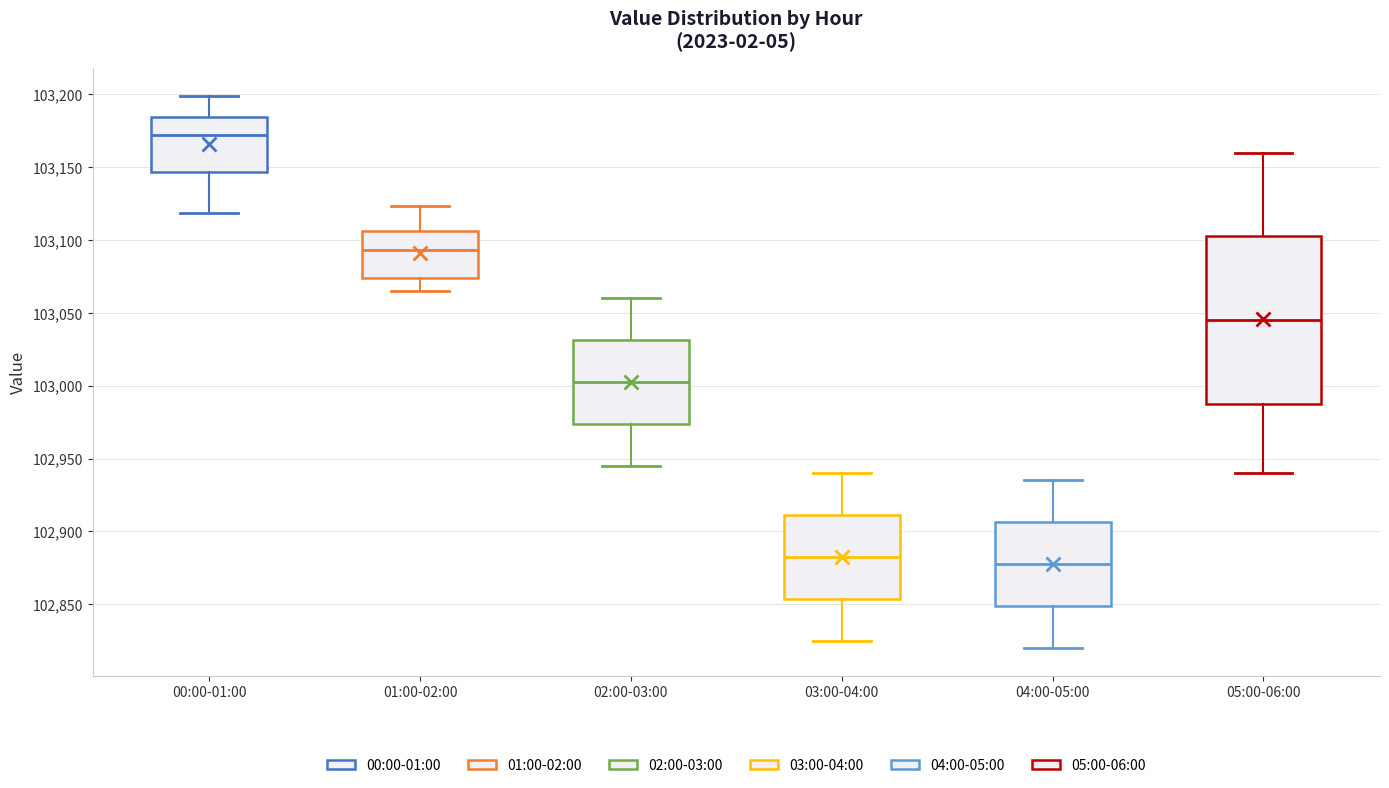

Where does the upper whisker of the box for 05:00-06:00 end on the y-axis? The values are not printed on the chart, so give them approximately, as read against the axis.

103160